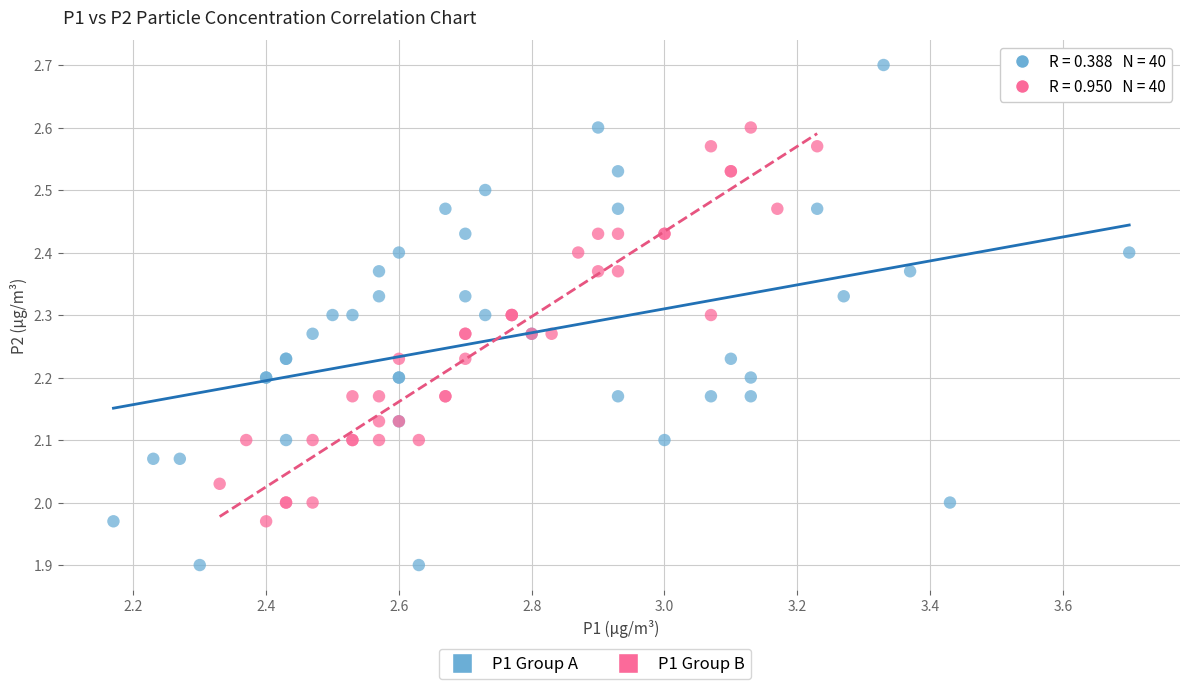

Which series contains the highest Y value?

P1 Group A